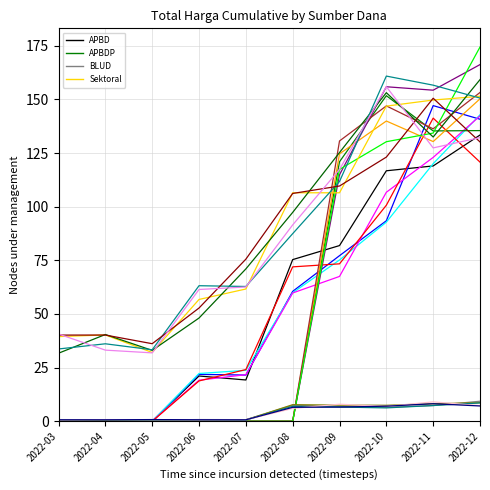

True or false: Sektoral_0 and APBD_0 intersect in this chart.

False